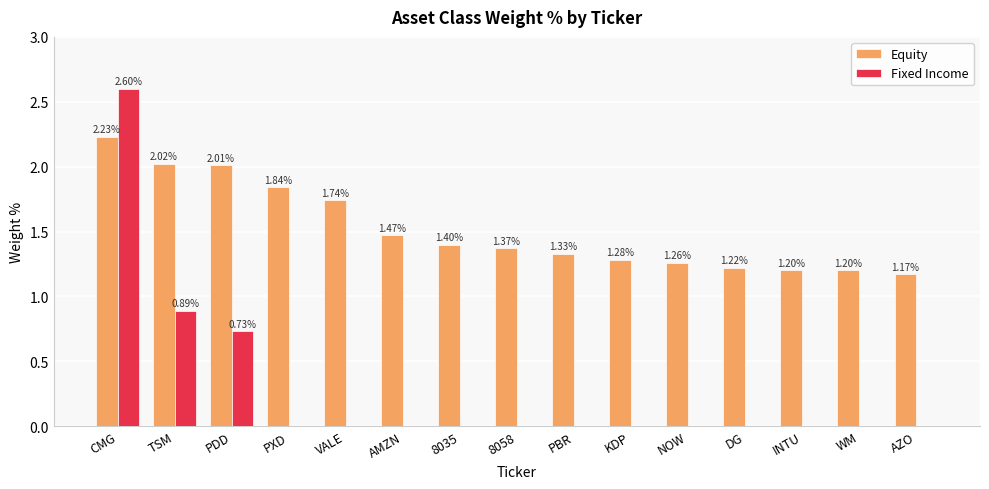

At which category is the sum across all series the highest?

CMG